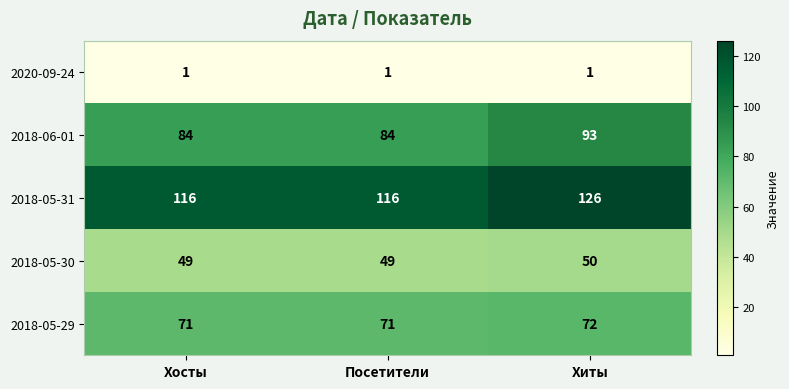

Which series has the largest total across all categories?

2018-05-31